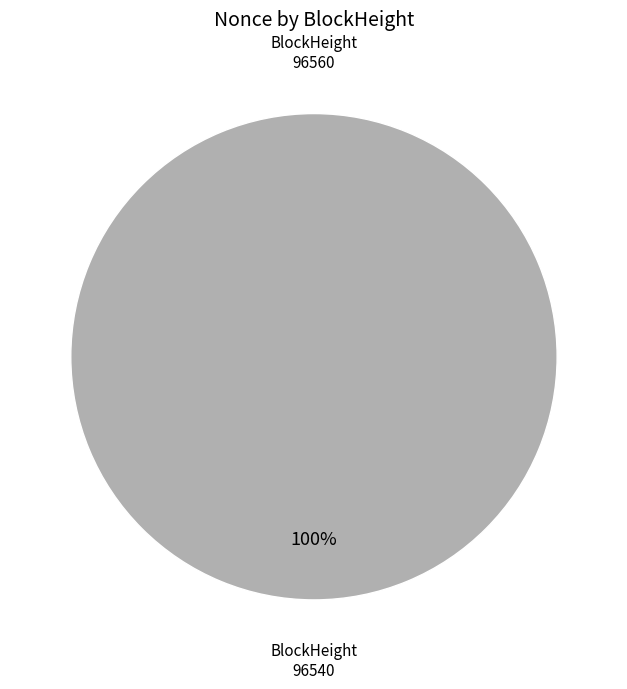

How many segments does this pie chart have?

2